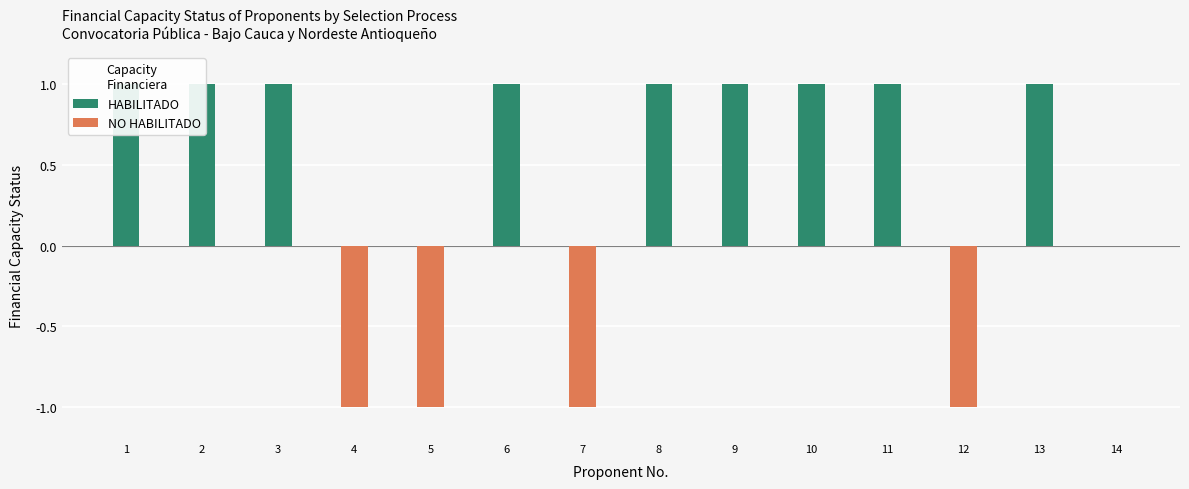

The value of NO HABILITADO at 9 is 1. True or false?

False